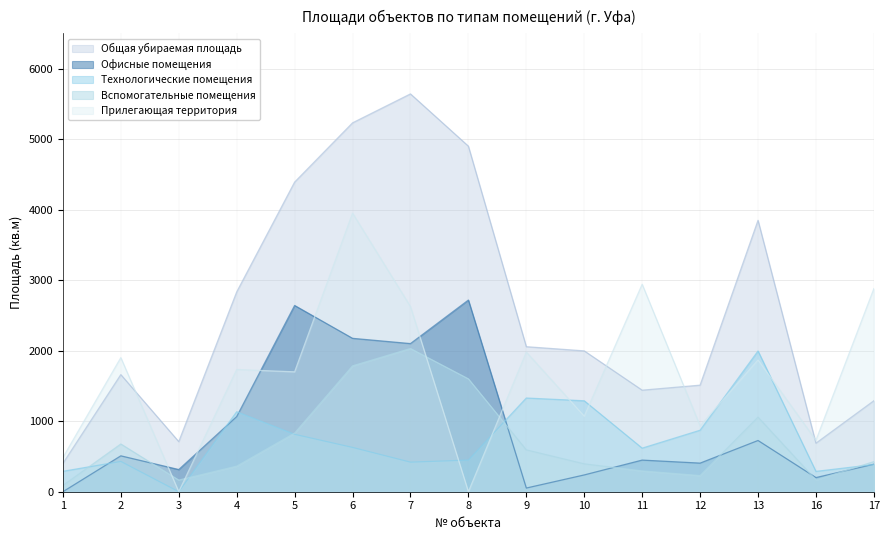

Which series changed the most between 3 and 10?

Технологические помещения